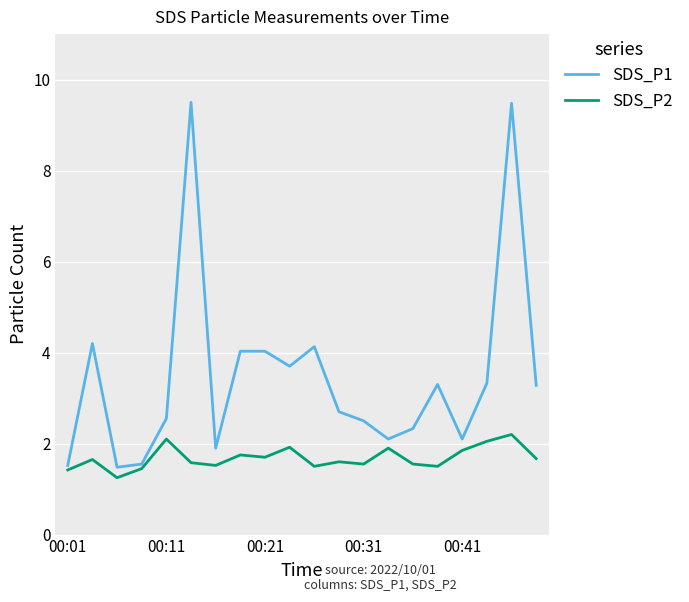

Which series has the widest spread of values?

SDS_P1